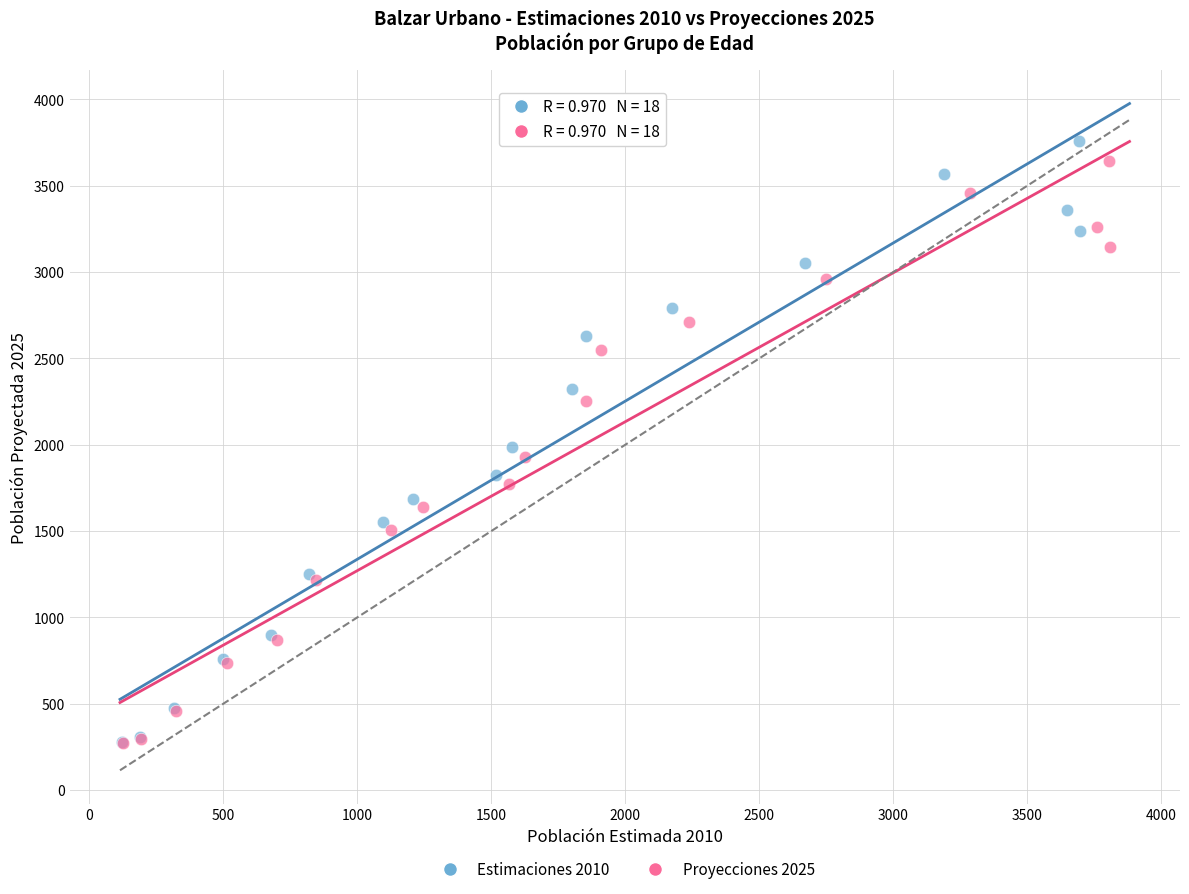

Which series has the widest spread of Y values?

Estimaciones 2010